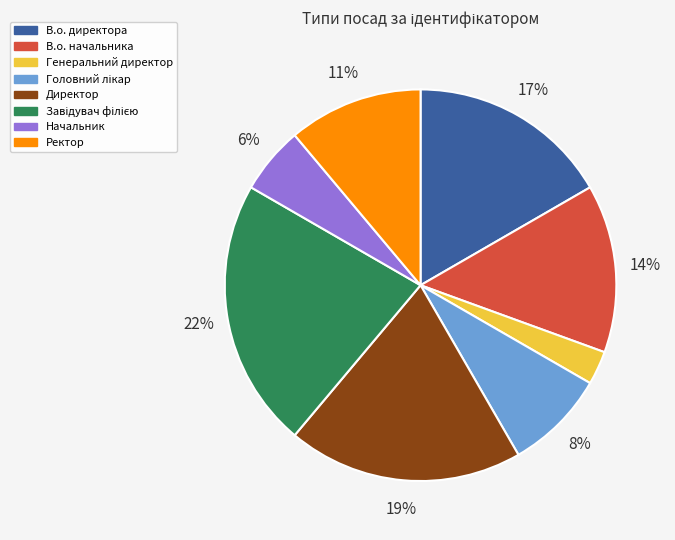

Is the sum of Генеральний директор and Начальник greater than half?

No